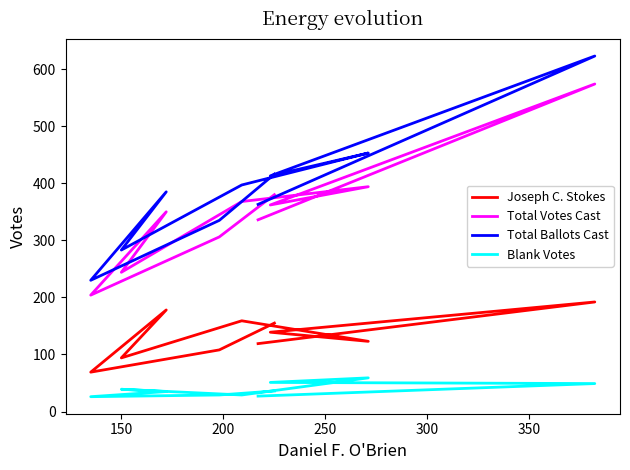

What is the average value of the Joseph C. Stokes series?

134